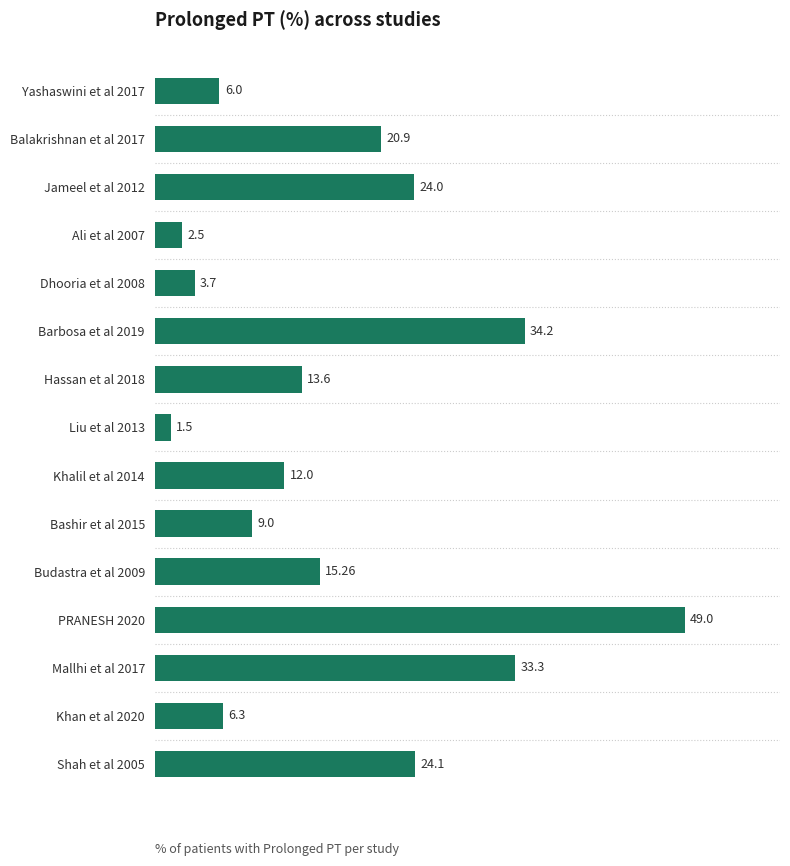

List the labels in order of value, smallest first.

Liu et al 2013, Ali et al 2007, Dhooria et al 2008, Yashaswini et al 2017, Khan et al 2020, Bashir et al 2015, Khalil et al 2014, Hassan et al 2018, Budastra et al 2009, Balakrishnan et al 2017, Jameel et al 2012, Shah et al 2005, Mallhi et al 2017, Barbosa et al 2019, PRANESH 2020